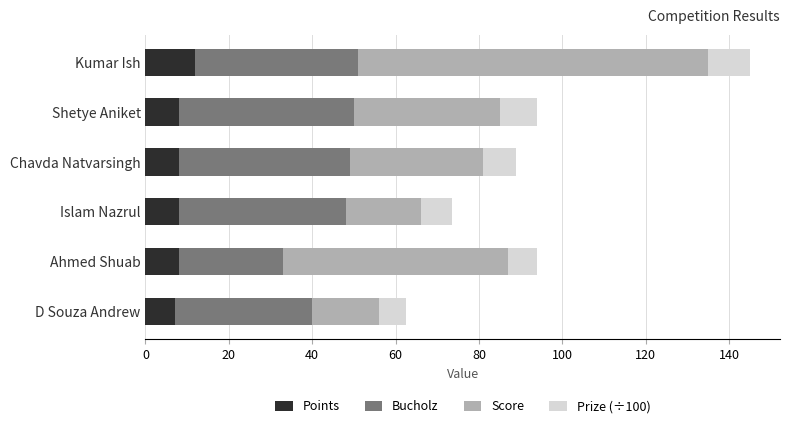

The value of Points at Shetye Aniket is 8.0. True or false?

True